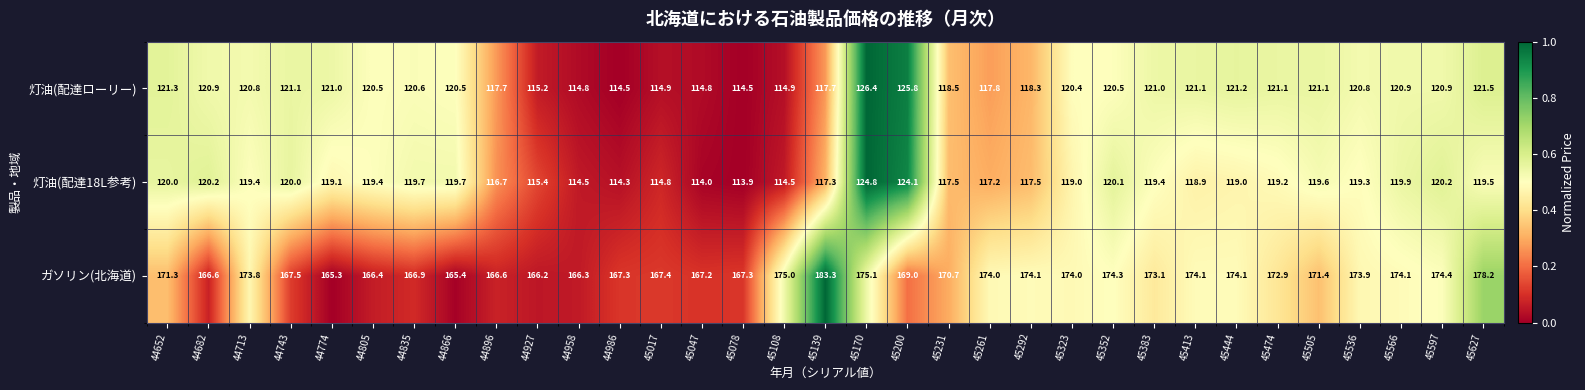

Which series changed the most between 44958 and 45200?

灯油(配達ローリー)